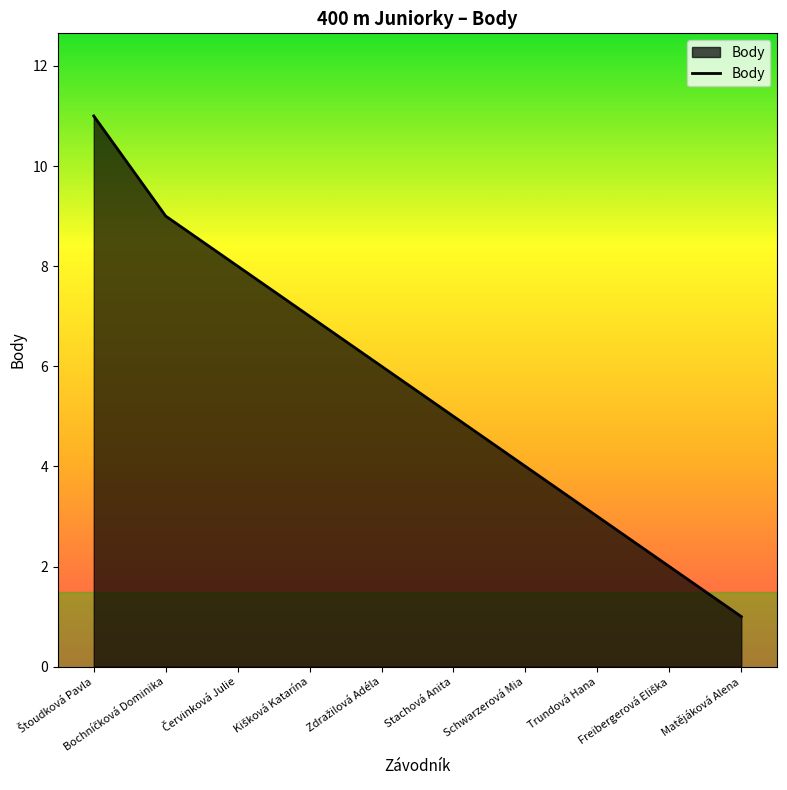

What is the maximum value shown in the chart?

11